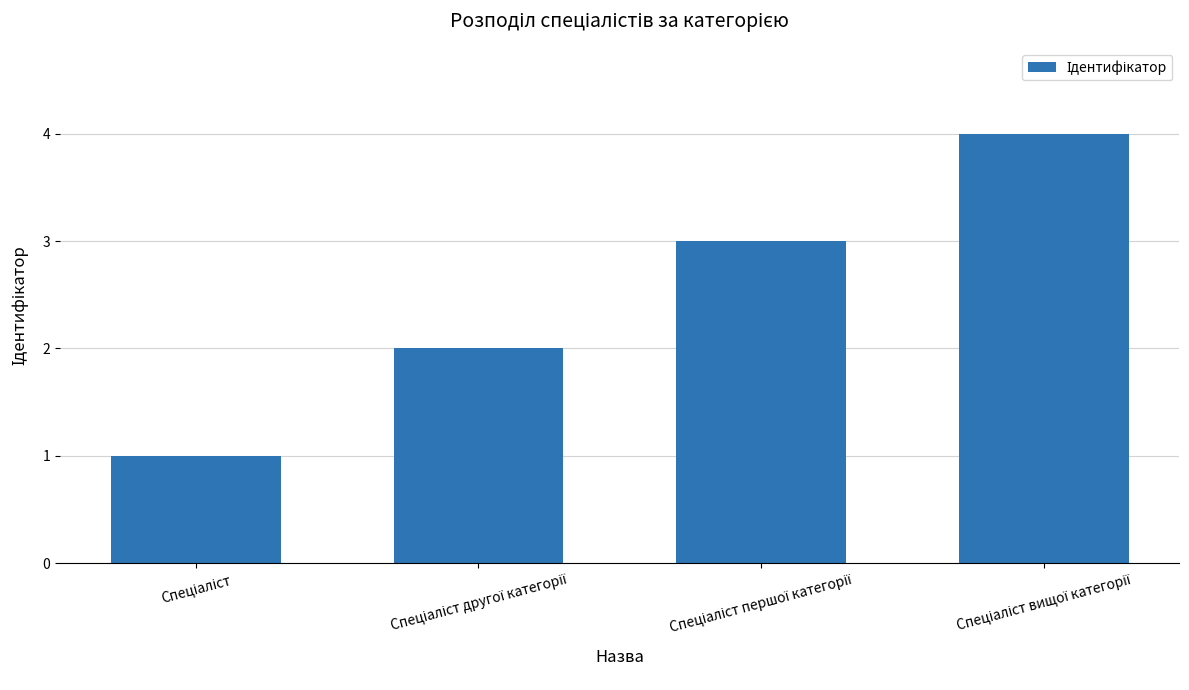

Does the chart contain any negative values?

No